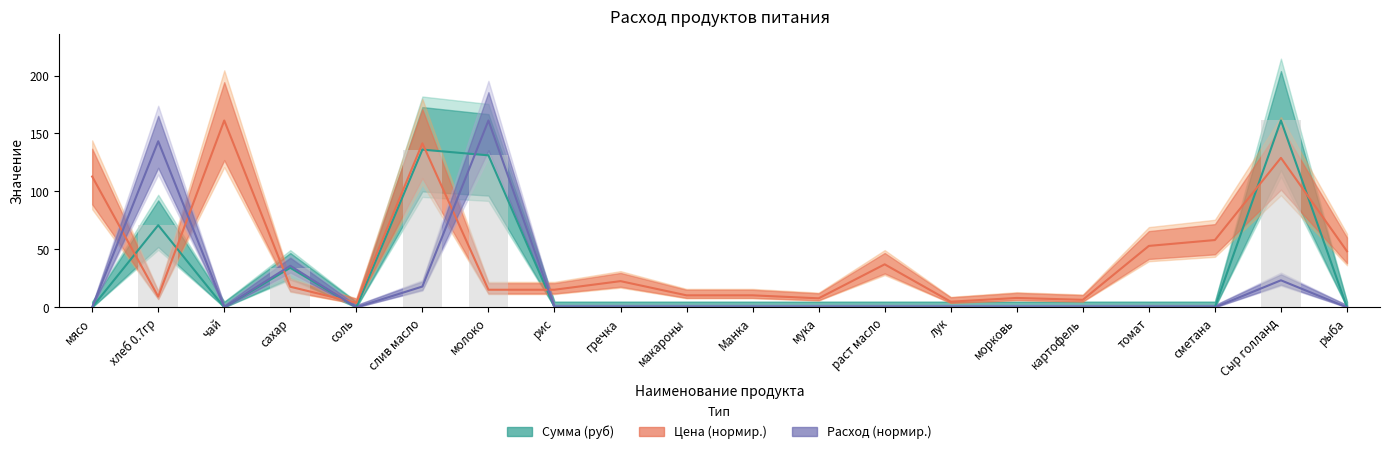

What is the label of the 15th bar from the right?

слив масло